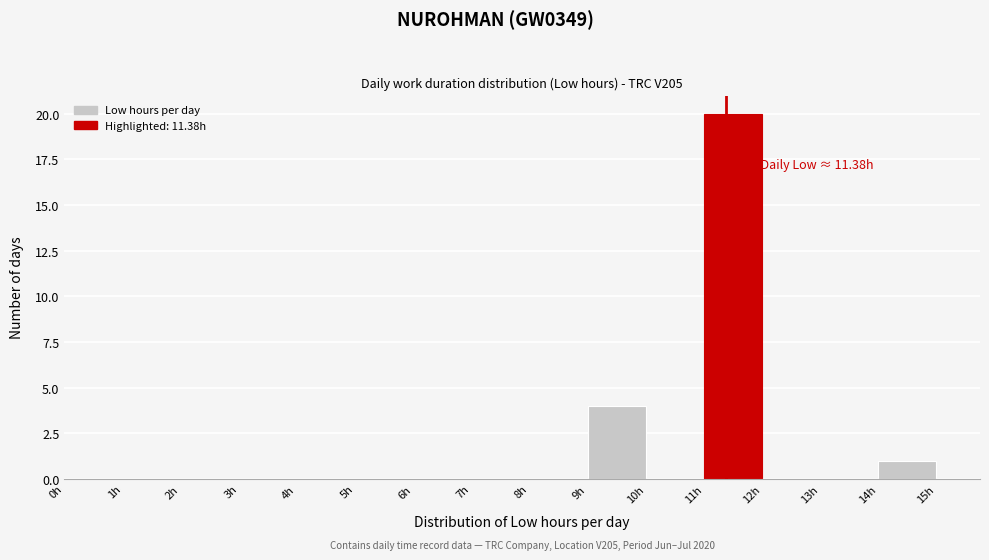

Over which range of the x-axis is the bar tallest?

11 to 12